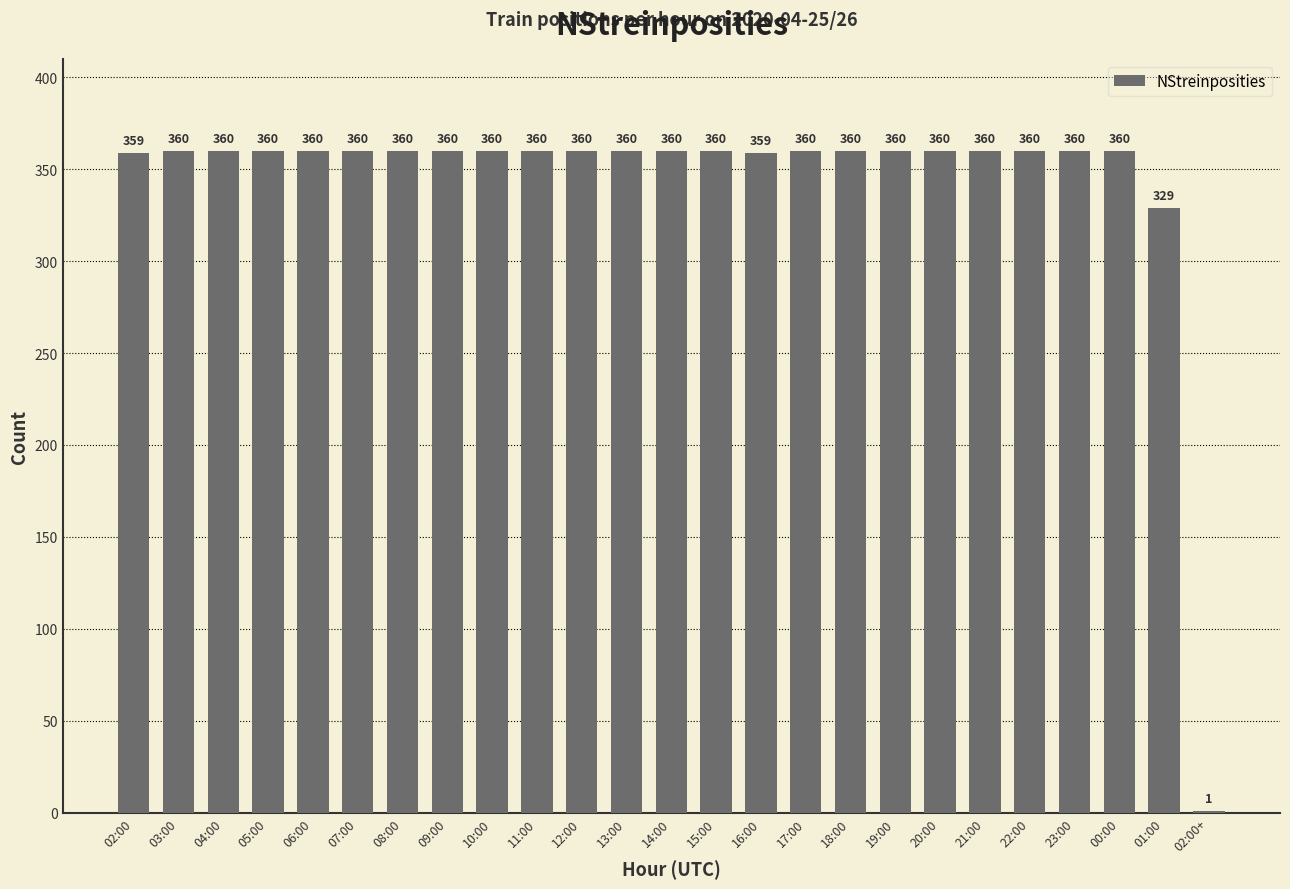

What is the sum of all values?

8608